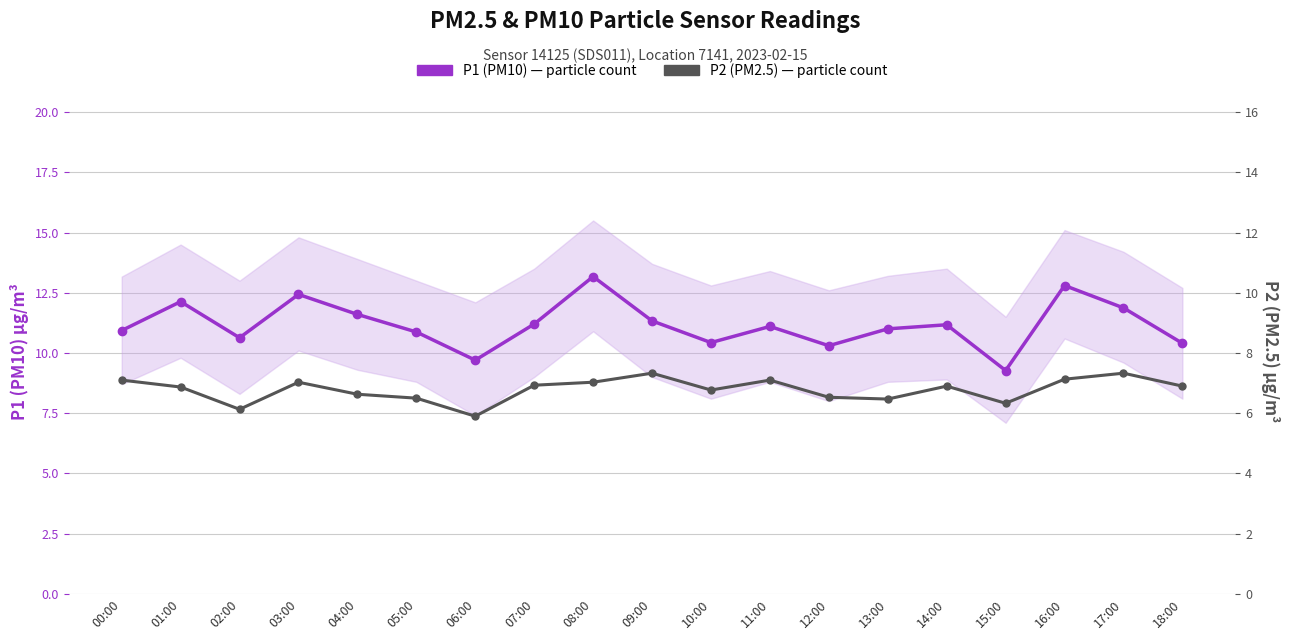

Reading left to right, extract all data points from this chart.

P1 (PM10) — particle count: 00:00=10.9	01:00=12.1	02:00=10.6	03:00=12.4	04:00=11.6	05:00=10.9	06:00=9.7	07:00=11.2	08:00=13.2	09:00=11.3	10:00=10.4	11:00=11.1	12:00=10.3	13:00=11.0	14:00=11.2	15:00=9.3	16:00=12.8	17:00=11.9	18:00=10.4
P2 (PM2.5) — particle count: 00:00=7.1	01:00=6.9	02:00=6.1	03:00=7.0	04:00=6.6	05:00=6.5	06:00=5.9	07:00=6.9	08:00=7.0	09:00=7.3	10:00=6.8	11:00=7.1	12:00=6.5	13:00=6.5	14:00=6.9	15:00=6.3	16:00=7.1	17:00=7.3	18:00=6.9